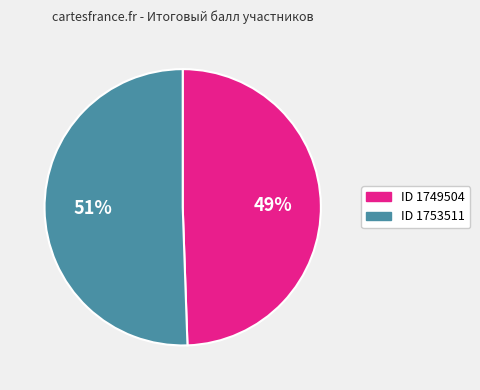

Does any single category account for the majority?

Yes